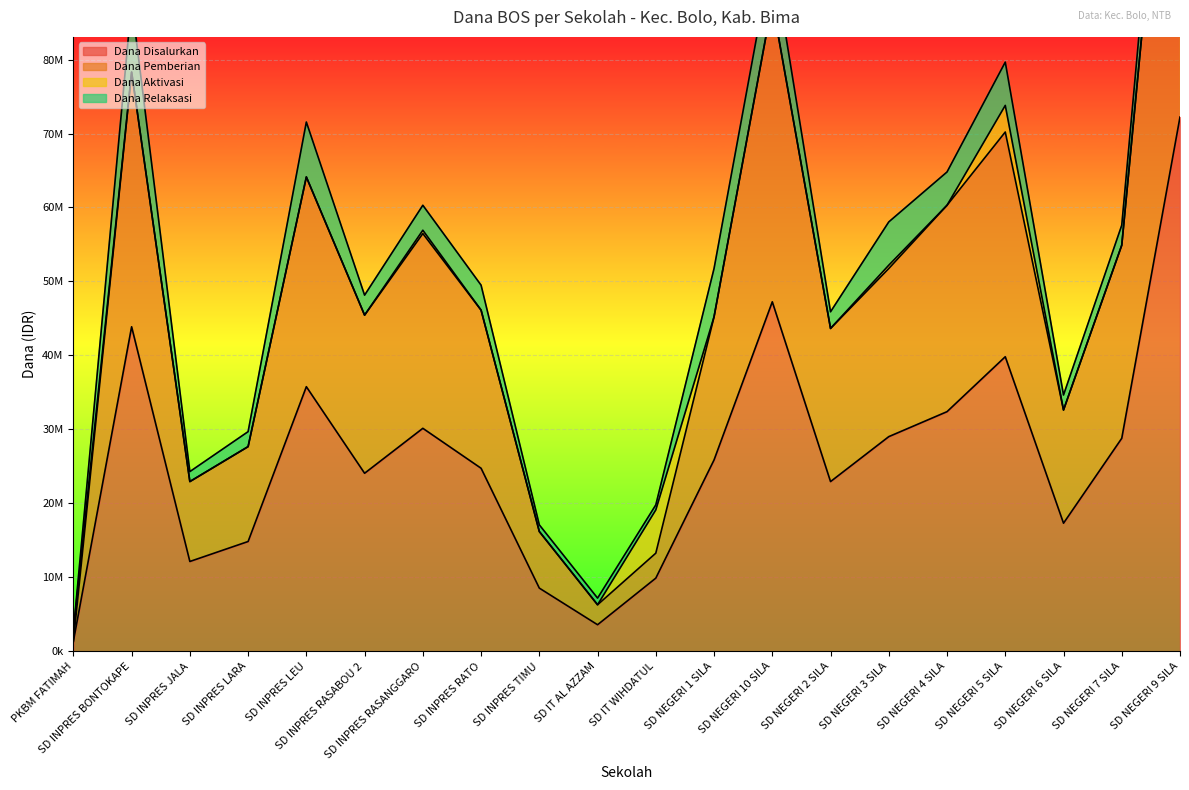

Which series has the largest range (max minus min)?

Dana Pemberian